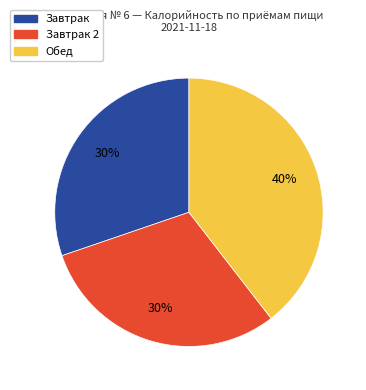

To the nearest percent, what is the average slice percentage?

33%